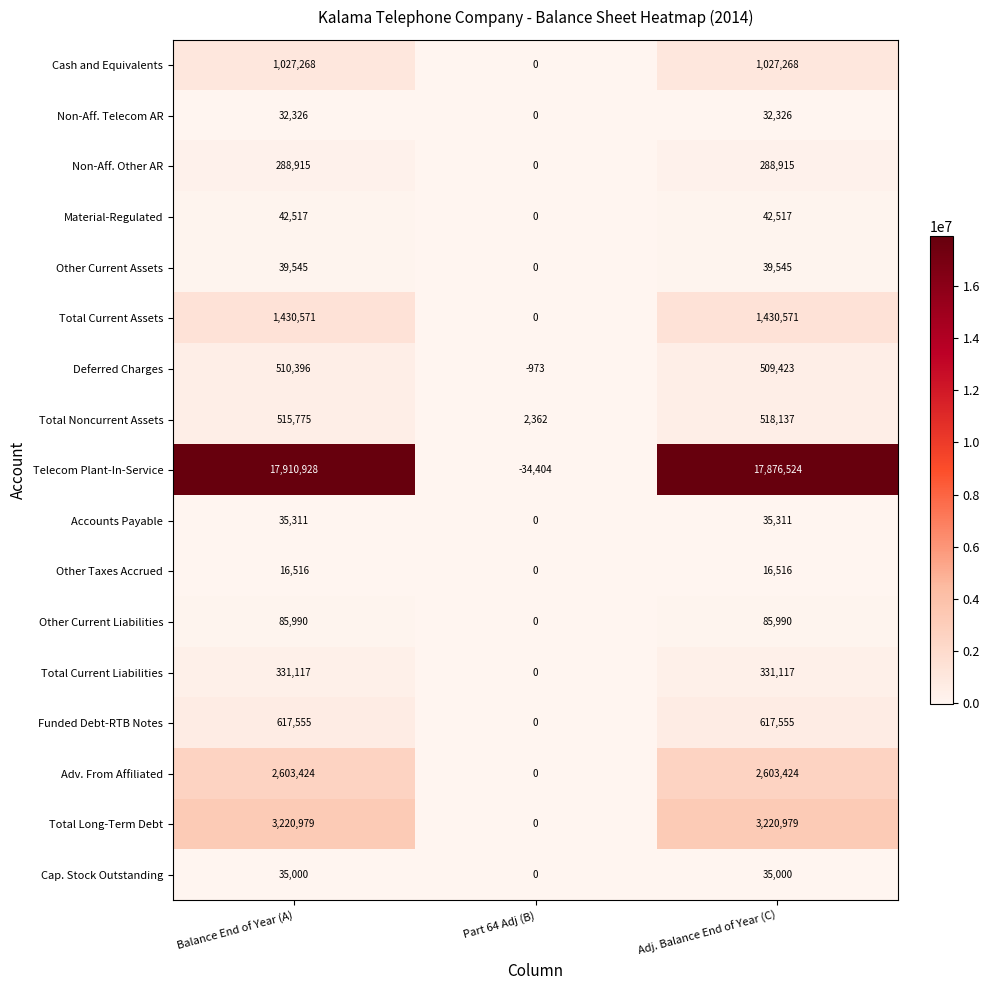

Rank the series by their maximum value, from highest to lowest.

Telecom Plant-In-Service, Total Long-Term Debt, Adv. From Affiliated, Total Current Assets, Cash and Equivalents, Funded Debt-RTB Notes, Total Noncurrent Assets, Deferred Charges, Total Current Liabilities, Non-Aff. Other AR, Other Current Liabilities, Material-Regulated, Other Current Assets, Accounts Payable, Cap. Stock Outstanding, Non-Aff. Telecom AR, Other Taxes Accrued